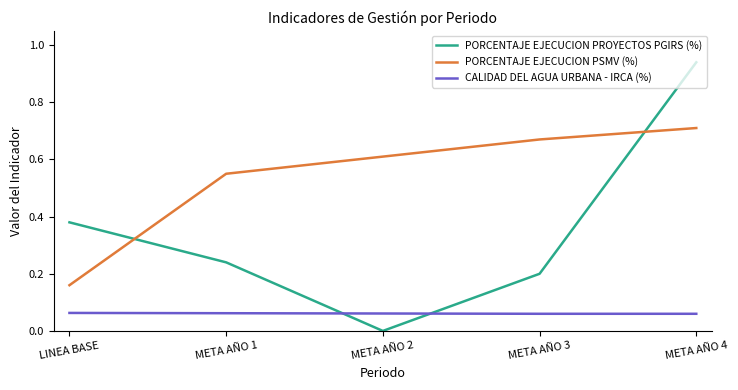

What position from the left is META AÑO 4?

5